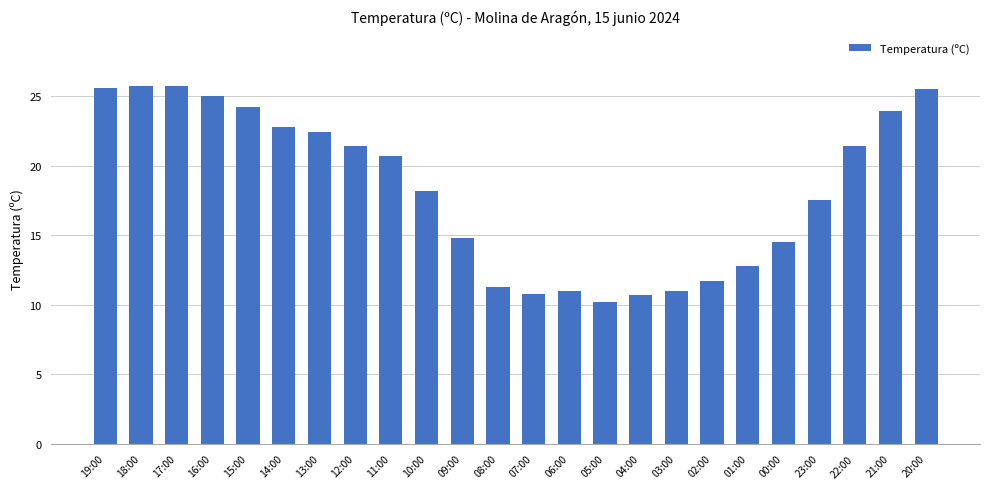

True or false: the data shows 11.7 at 02:00.

True